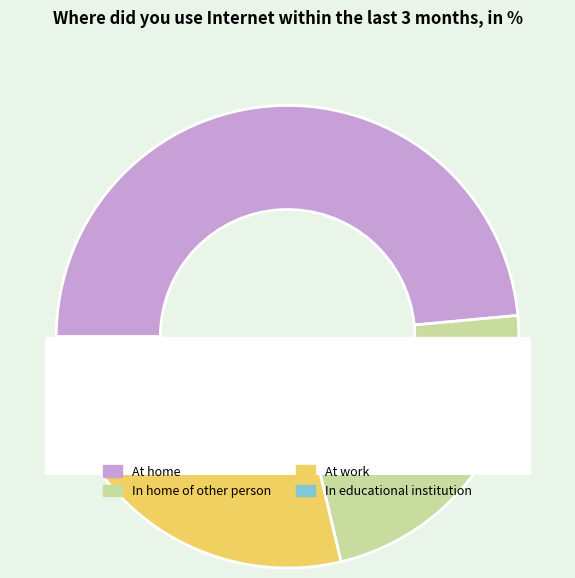

Which category has the smallest portion of the pie?

In educational institution